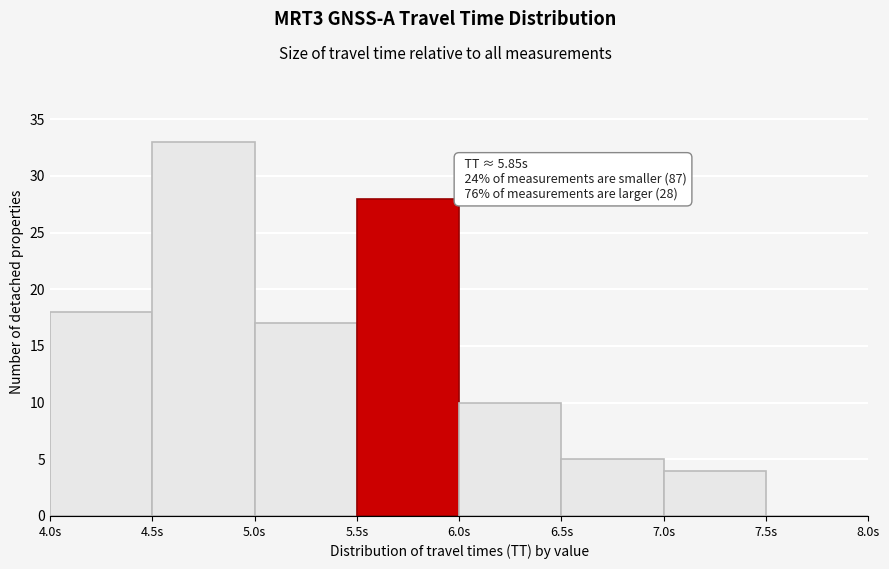

Over which range of the x-axis is the bar tallest?

4.5 to 5.0